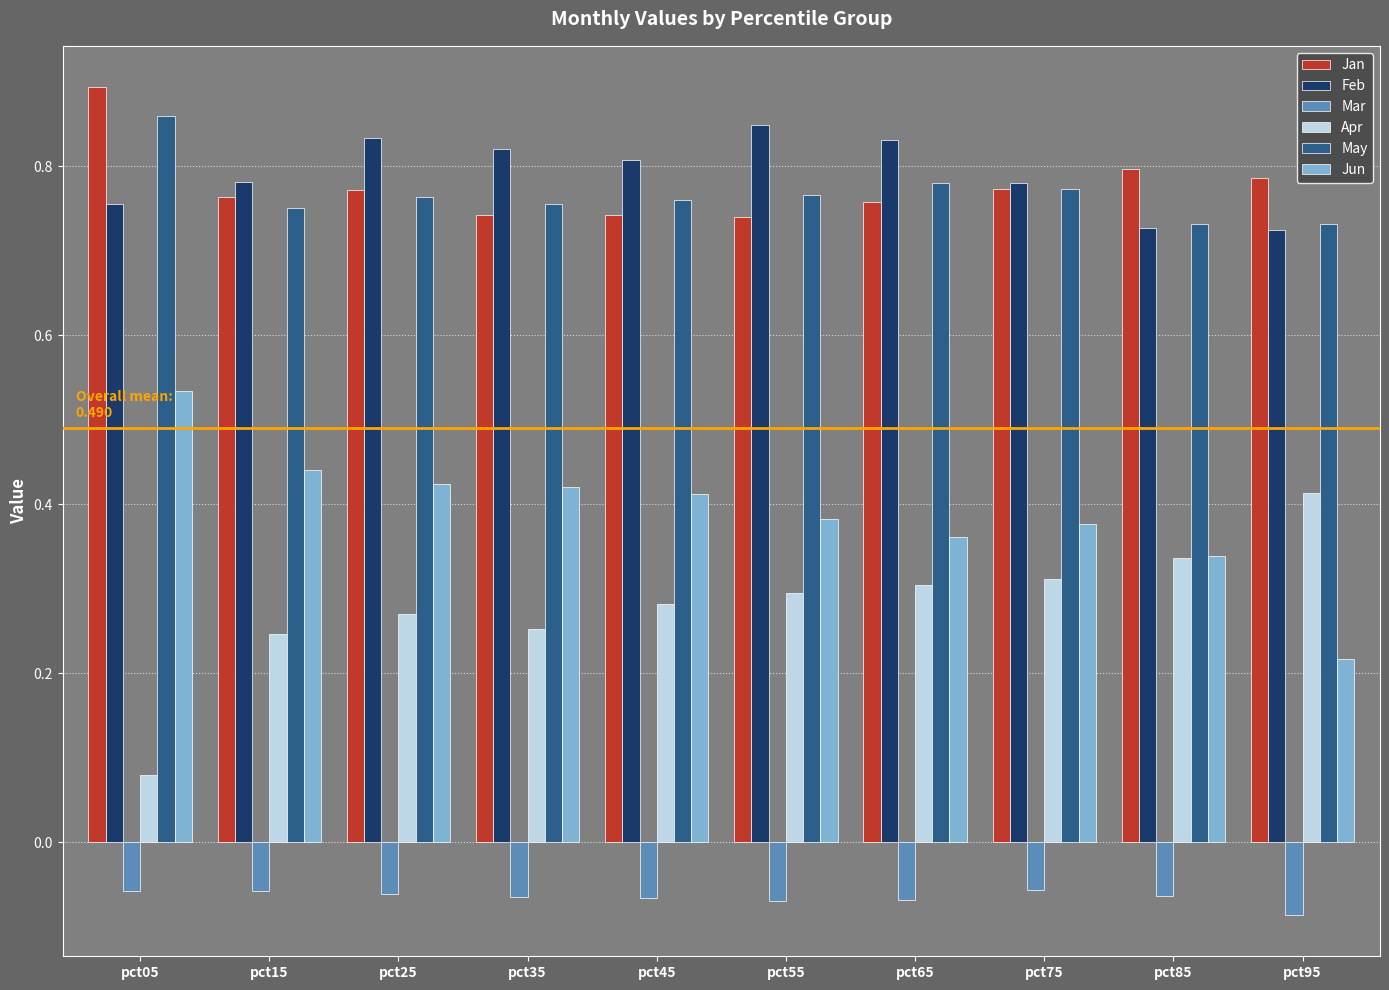

Are the bars grouped side by side (vs. stacked)?

Yes